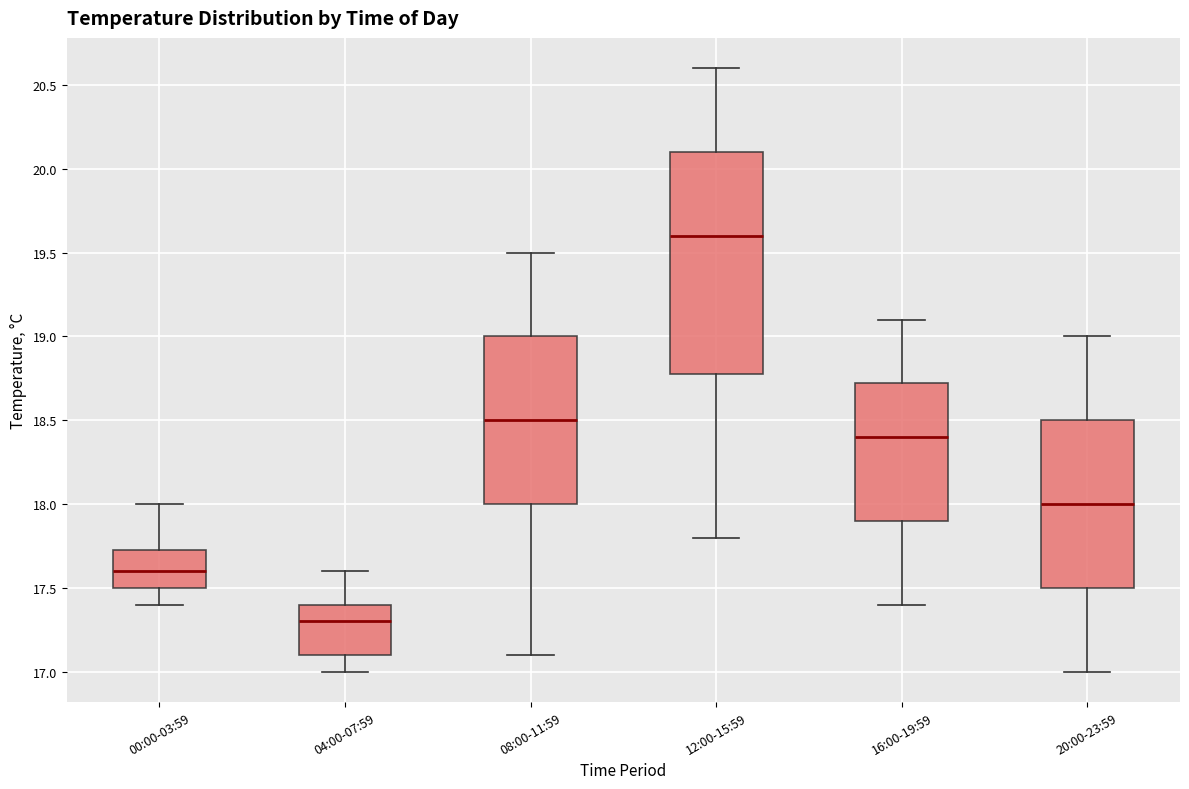

Where does the median line of the box for 08:00-11:59 sit on the y-axis? The values are not printed on the chart, so give them approximately, as read against the axis.

18.50